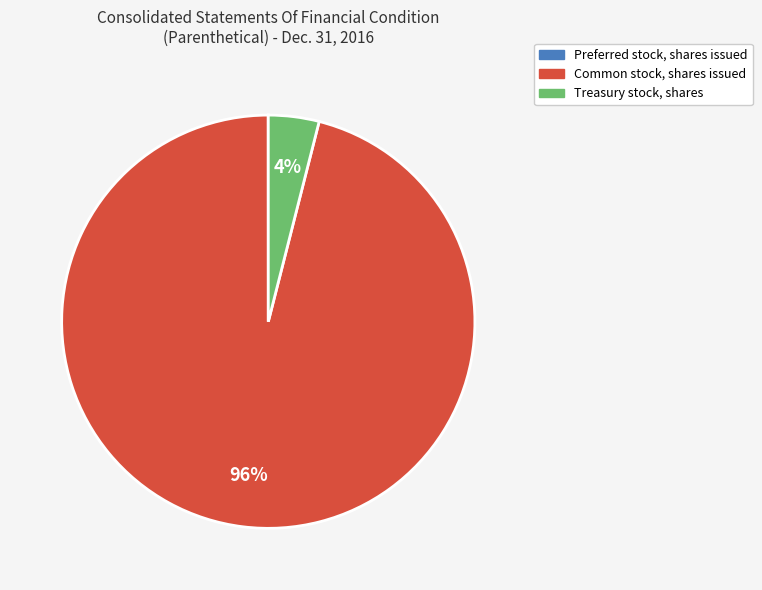

Combined, do Common stock, shares issued and Treasury stock, shares account for over 50%?

Yes